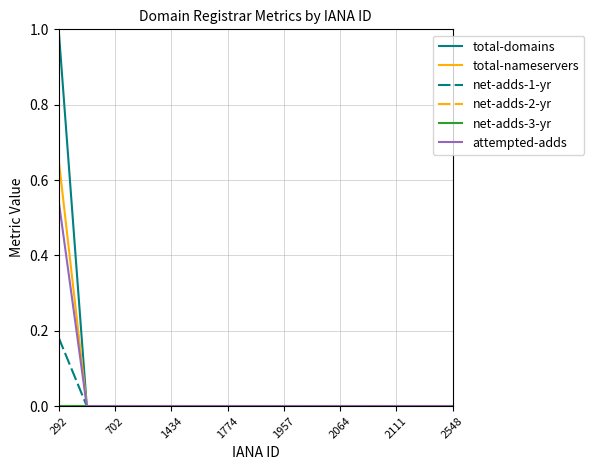

What is the average value of the total-domains series?

0.1